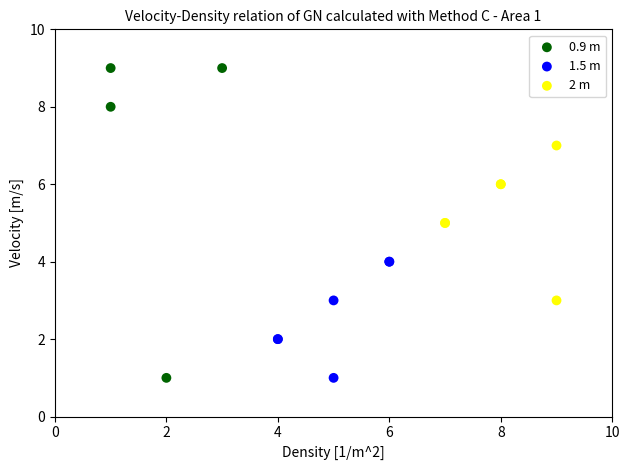

Which series has the widest spread of Y values?

0.9 m